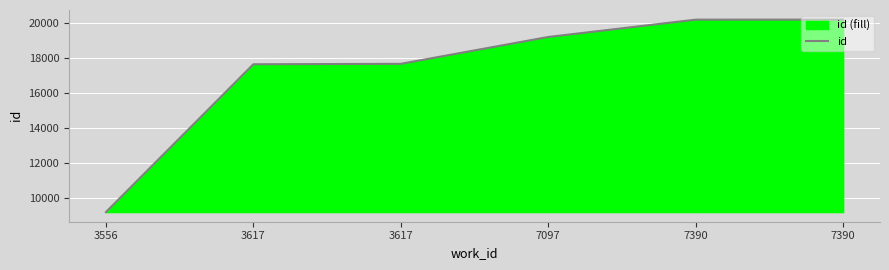

List the labels in order of value, smallest first.

3556, 3617, 3617, 7097, 7390, 7390